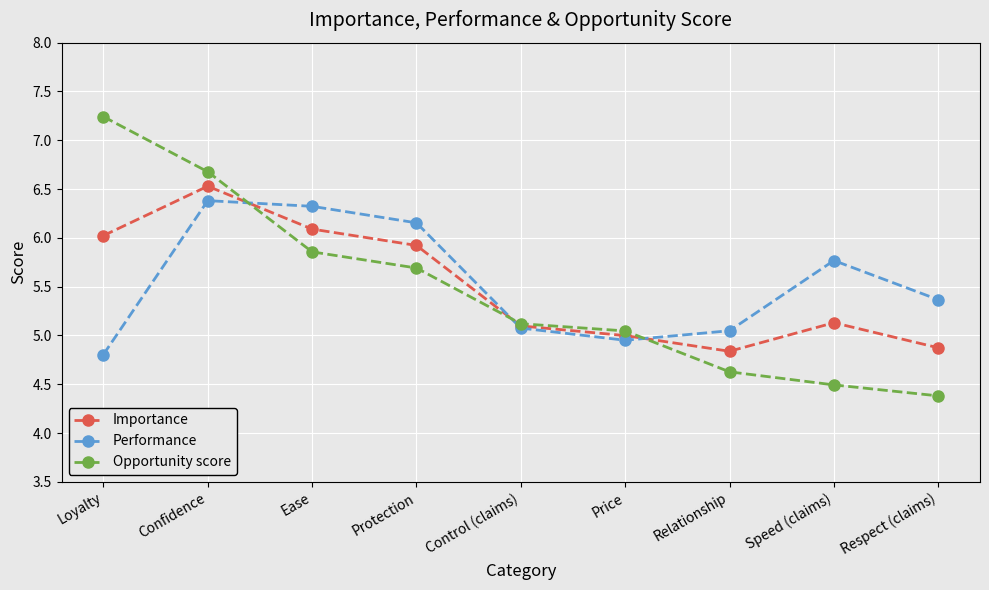

Which series has the largest total across all categories?

Performance